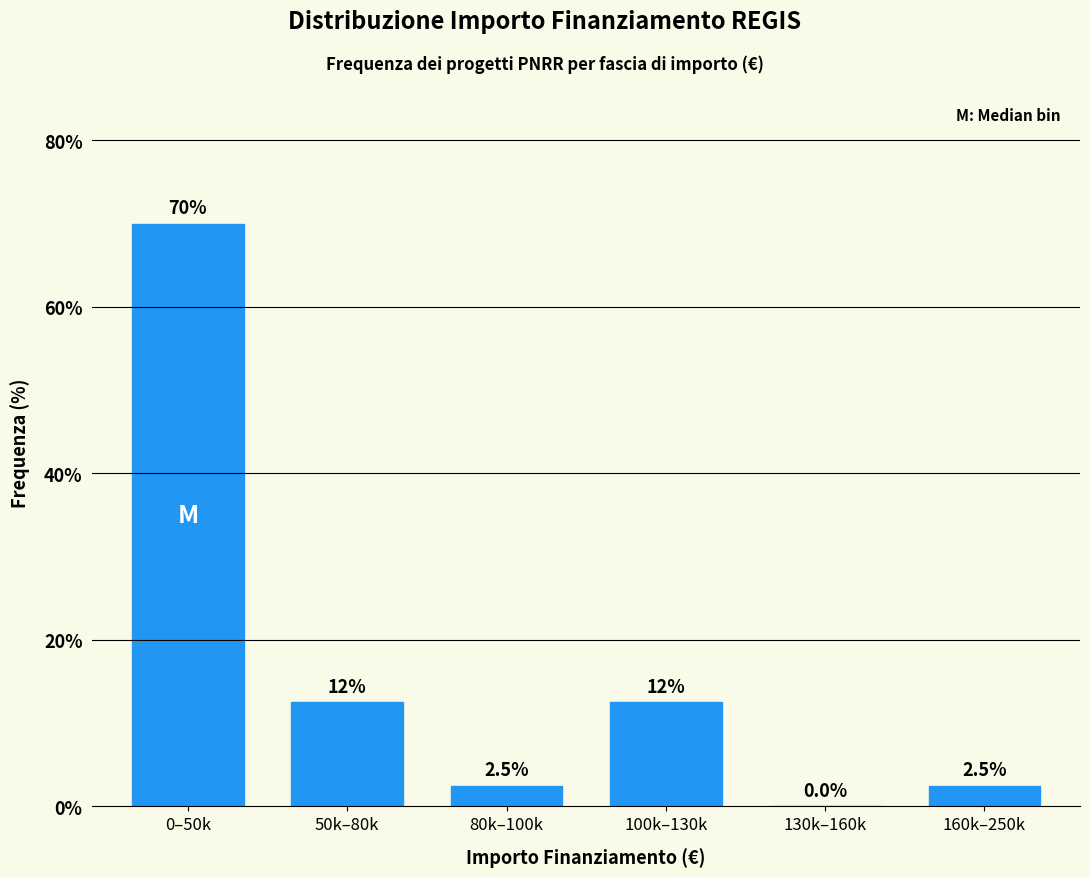

Reading left to right, extract all data points from this chart.

0–50k=70.0	50k–80k=12.5	80k–100k=2.5	100k–130k=12.5	130k–160k=0.0	160k–250k=2.5